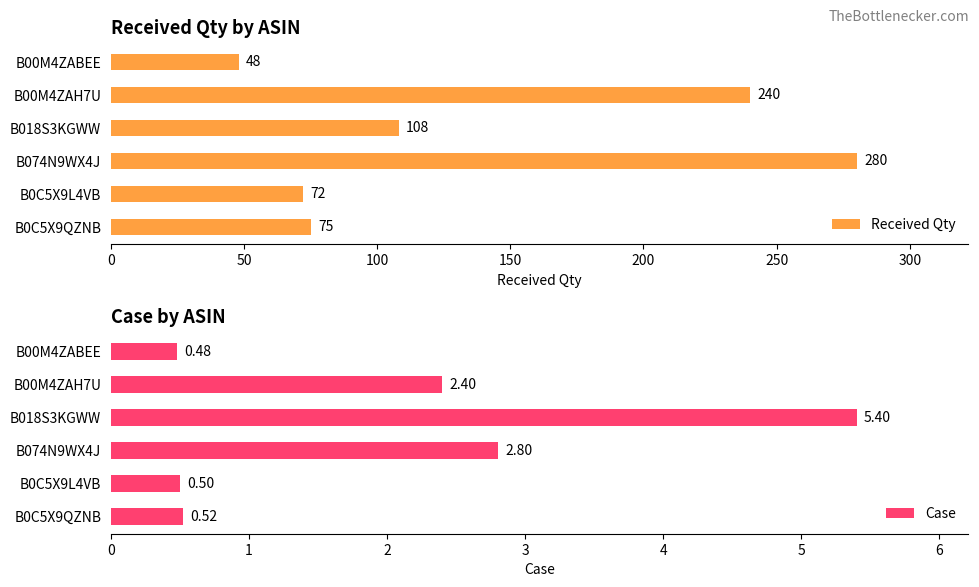

The Received Qty series shows 49 at B0C5X9L4VB. True or false?

False